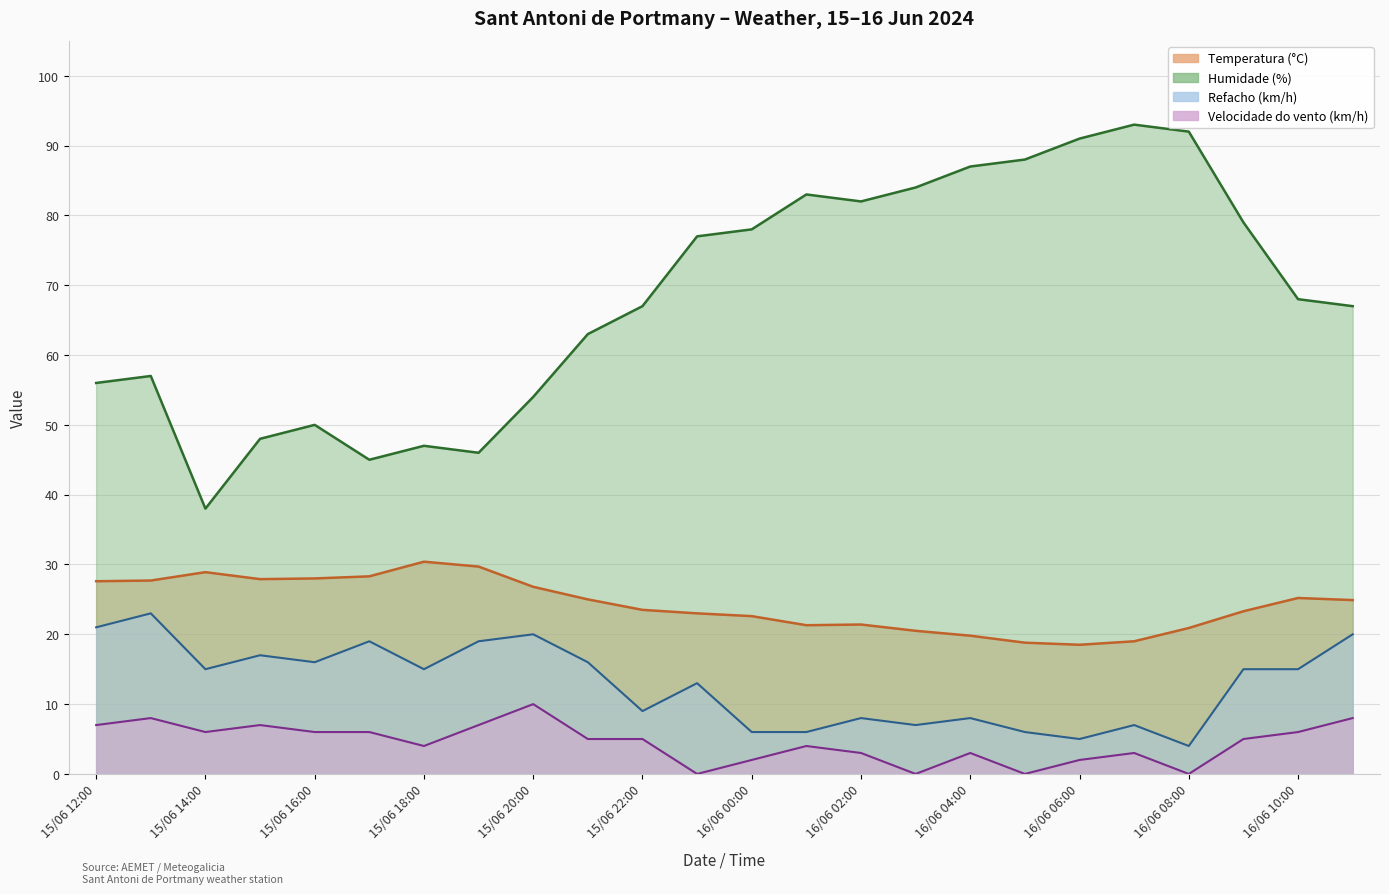

True or false: Temperatura (°C) has more than 1 interior local peaks.

True